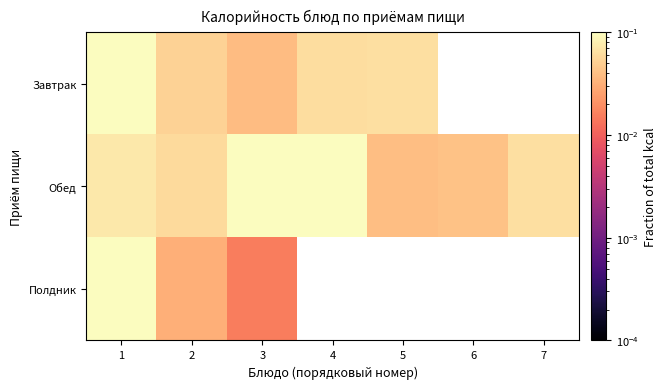

Rank the series at 4 from lowest to highest value.

Завтрак, Обед, Полдник